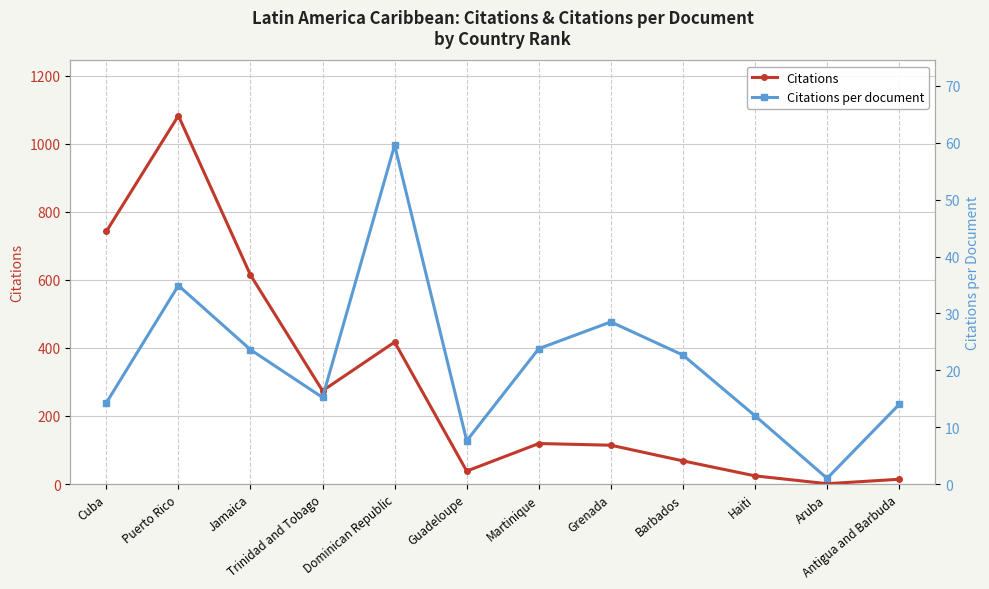

In Citations per document, how many points are higher than both neighbors (excluding endpoints)?

3